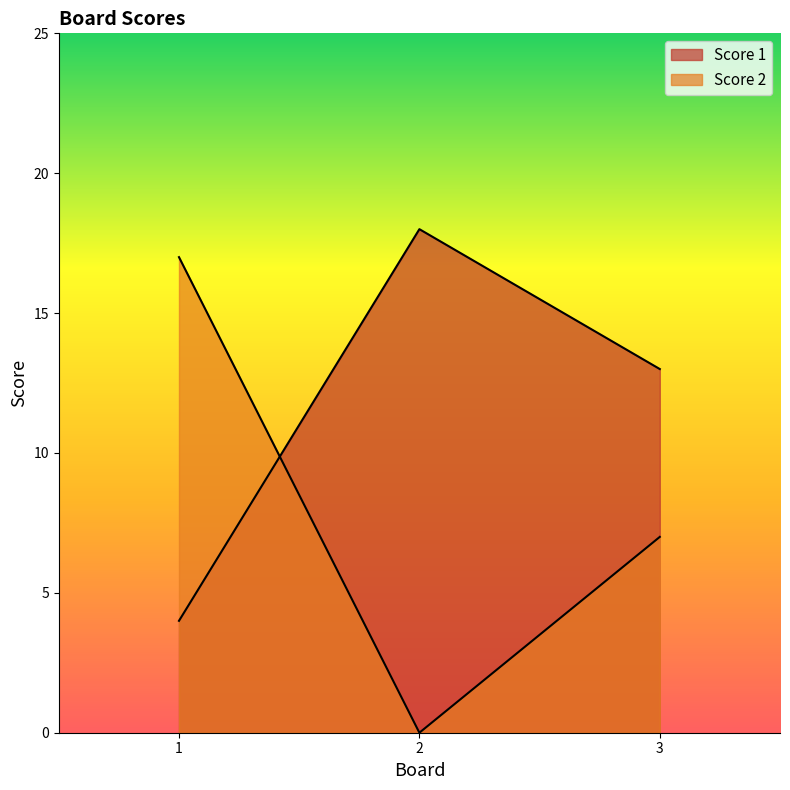

Where is Score 1 nearest to the value 11?

3